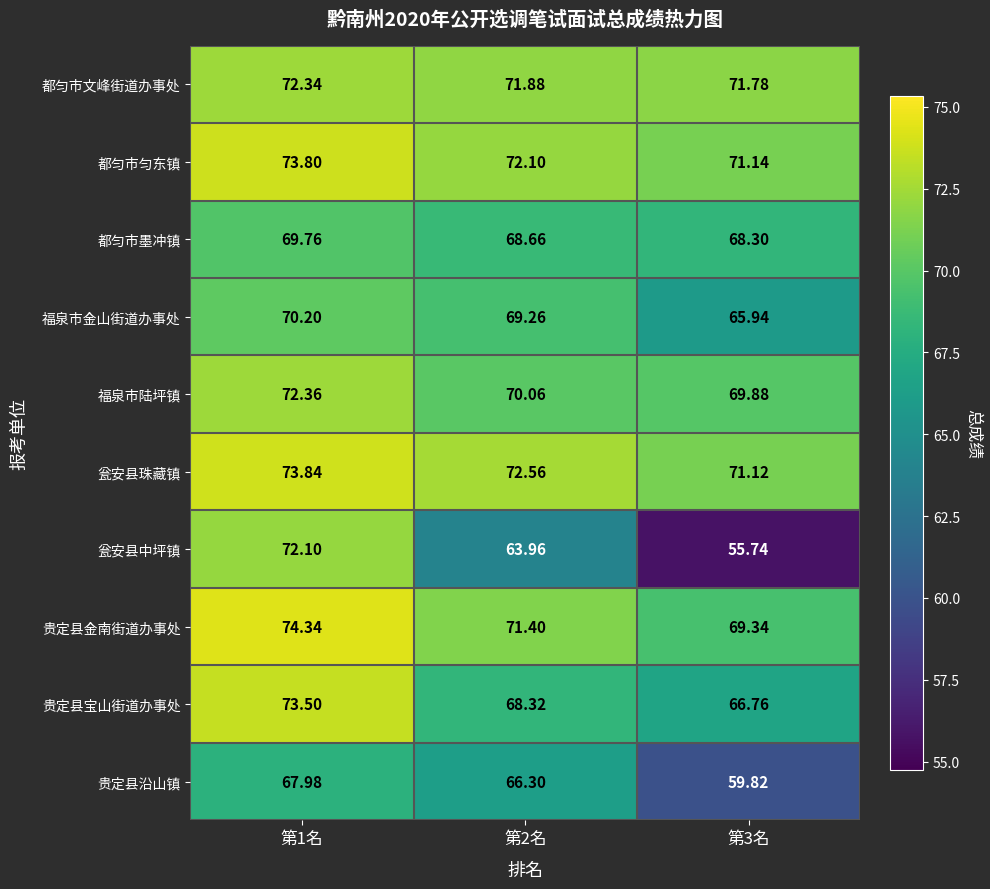

Which series has the largest range (max minus min)?

瓮安县中坪镇